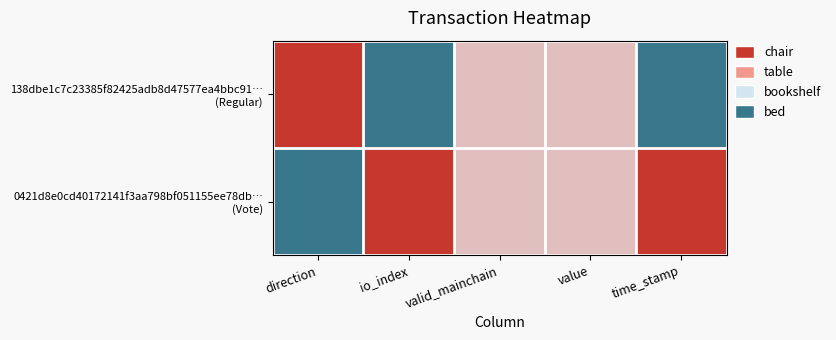

What is the maximum value shown in the chart?

1.0